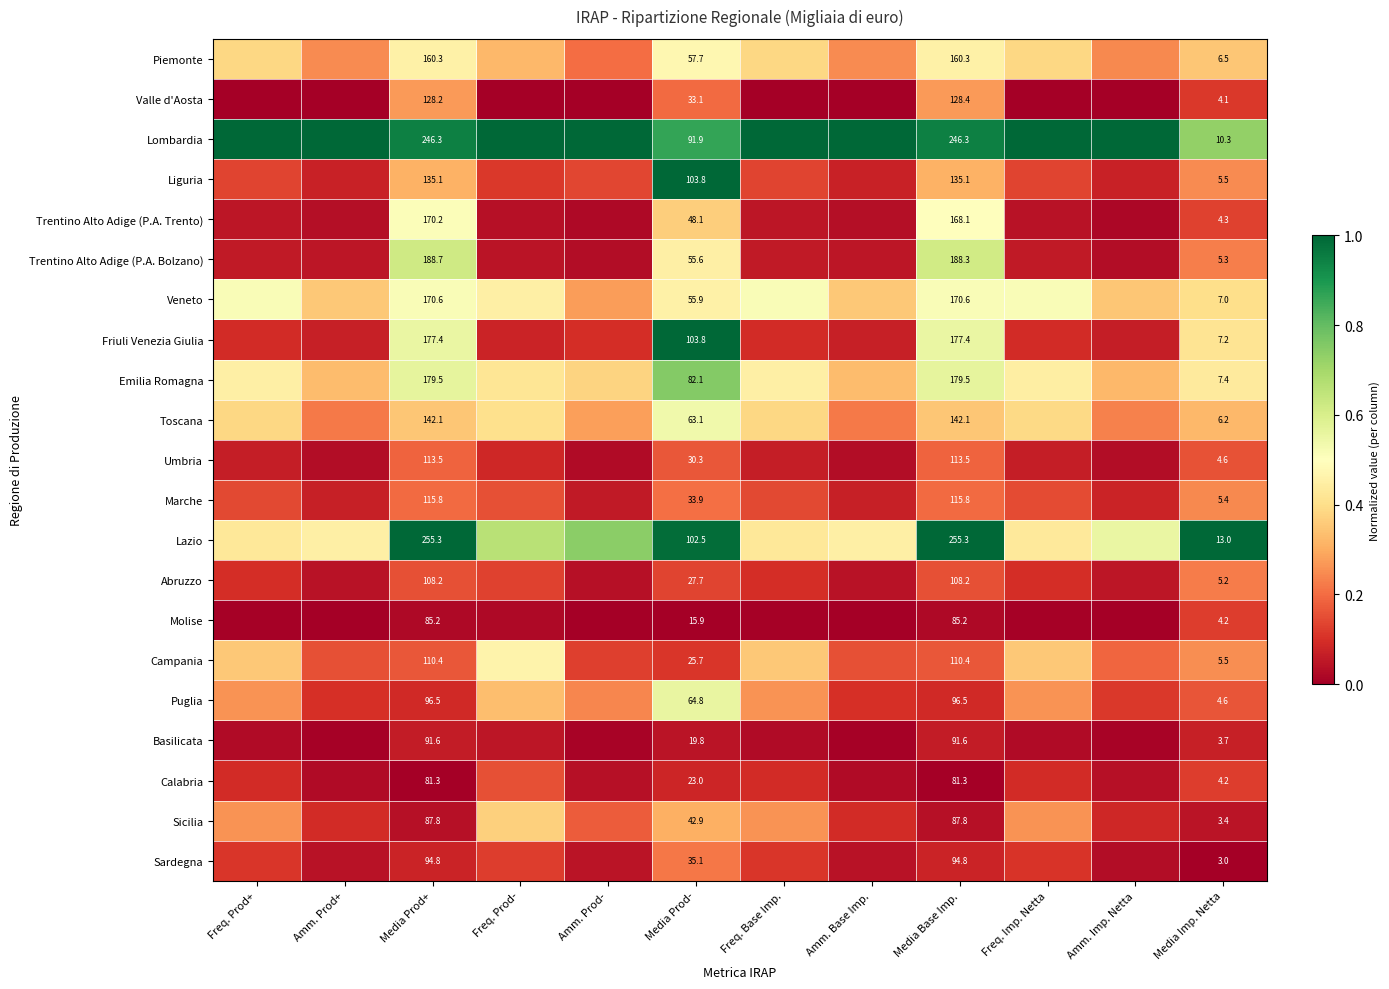

Is the value of Piemonte at Amm. Prod+ greater than the value of Trentino Alto Adige (P.A. Trento) at Media Prod+?

No